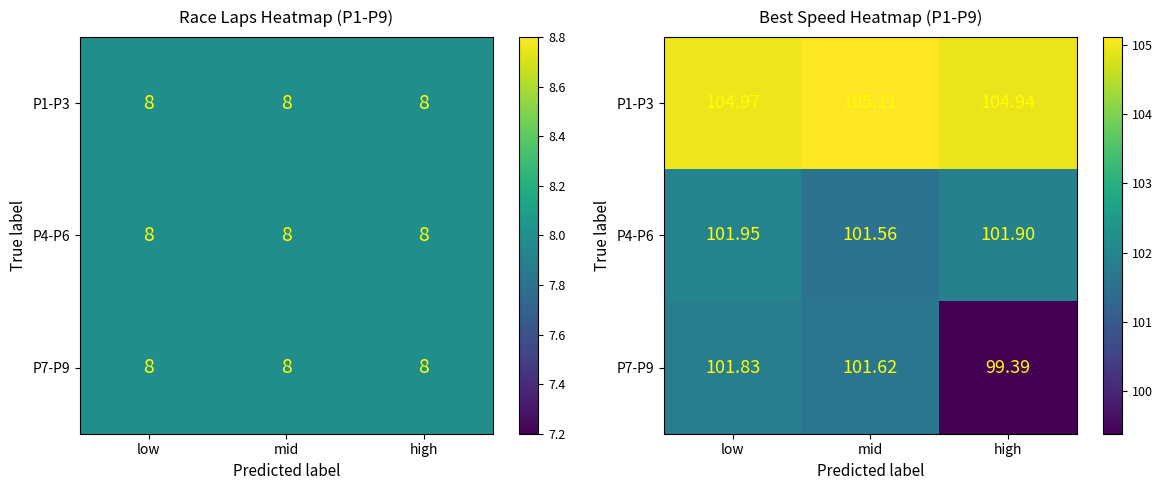

What is the average value of the P7-P9 series?

100.9